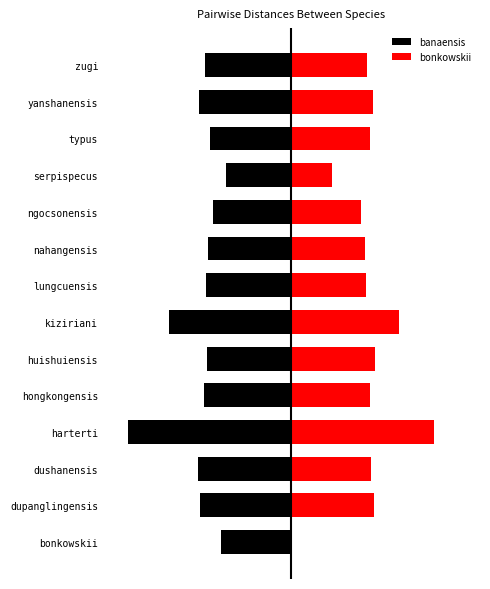

How many categories are shown in the chart?

14